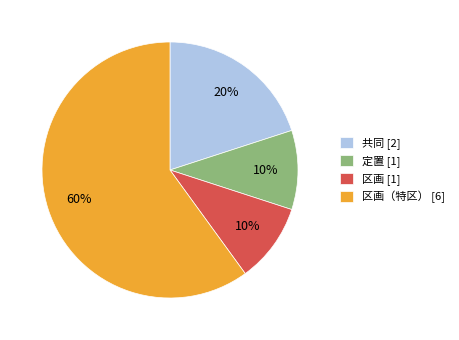

To the nearest percent, what percentage of the pie is 共同 [2]?

20%